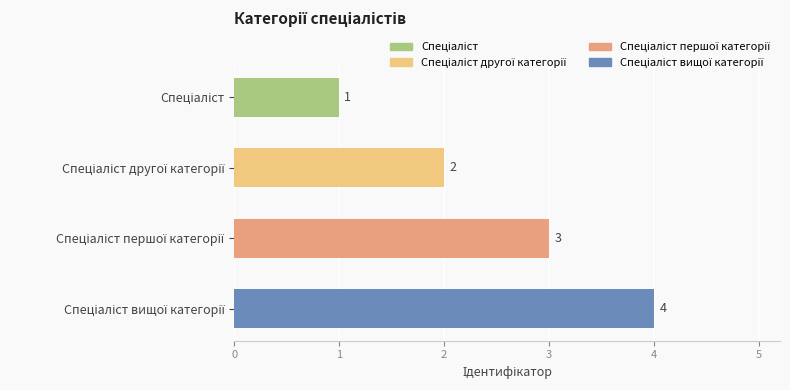

What is the difference between the maximum and minimum values?

3